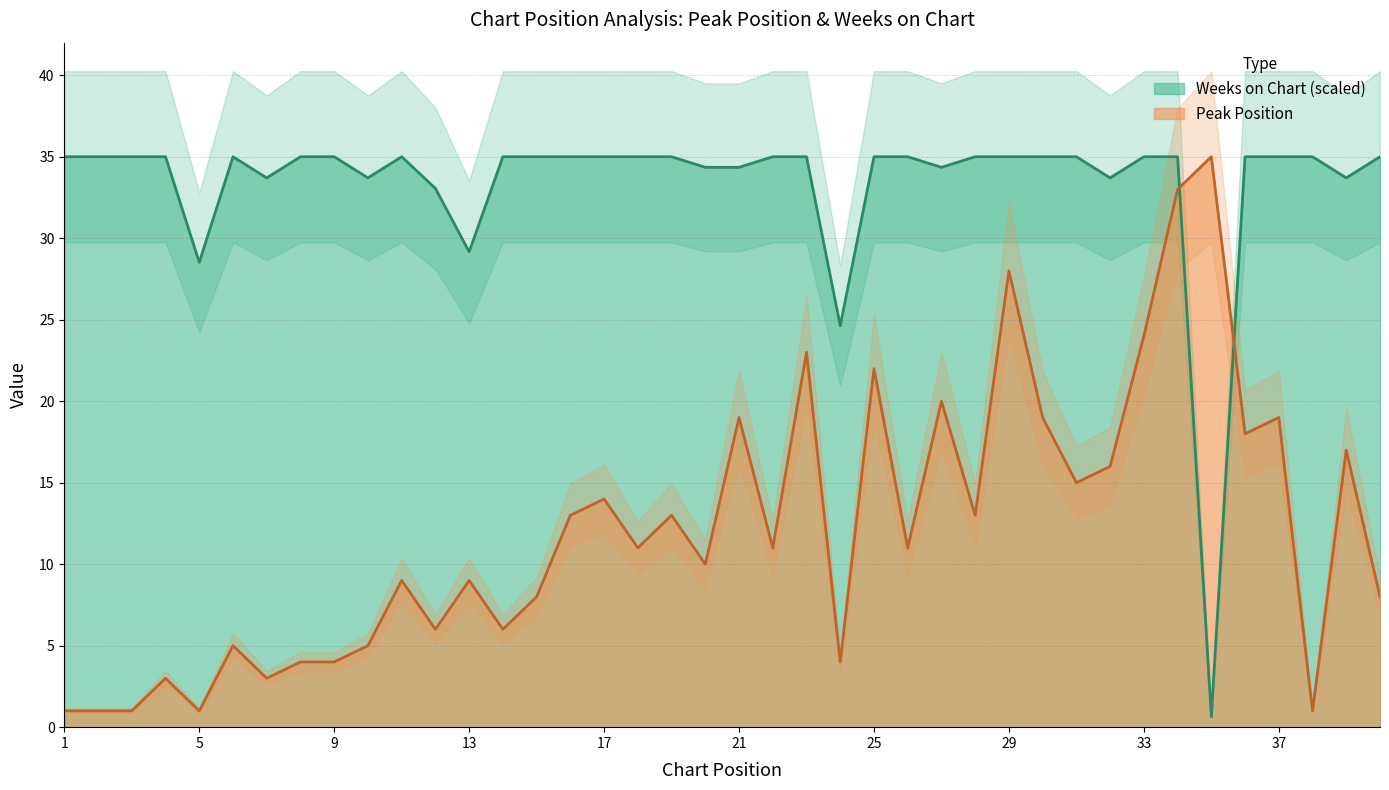

Reading left to right, transcribe all the data shown in this chart.

Peak Position: 1.0	1.0	1.0	3.0	1.0	5.0	3.0	4.0	4.0	5.0	9.0	6.0	9.0	6.0	8.0	13.0	14.0	11.0	13.0	10.0	19.0	11.0	23.0	4.0	22.0	11.0	20.0	13.0	28.0	19.0	15.0	16.0	24.0	33.0	35.0	18.0	19.0	1.0	17.0	8.0
Weeks on Chart: 35.0	35.0	35.0	35.0	28.5	35.0	33.7	35.0	35.0	33.7	35.0	33.1	29.2	35.0	35.0	35.0	35.0	35.0	35.0	34.4	34.4	35.0	35.0	24.6	35.0	35.0	34.4	35.0	35.0	35.0	35.0	33.7	35.0	35.0	0.6	35.0	35.0	35.0	33.7	35.0